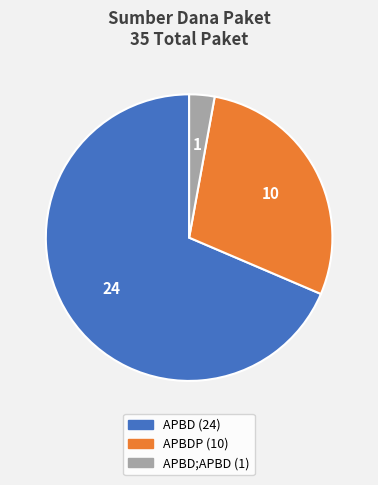

Count the number of slices in the pie.

3